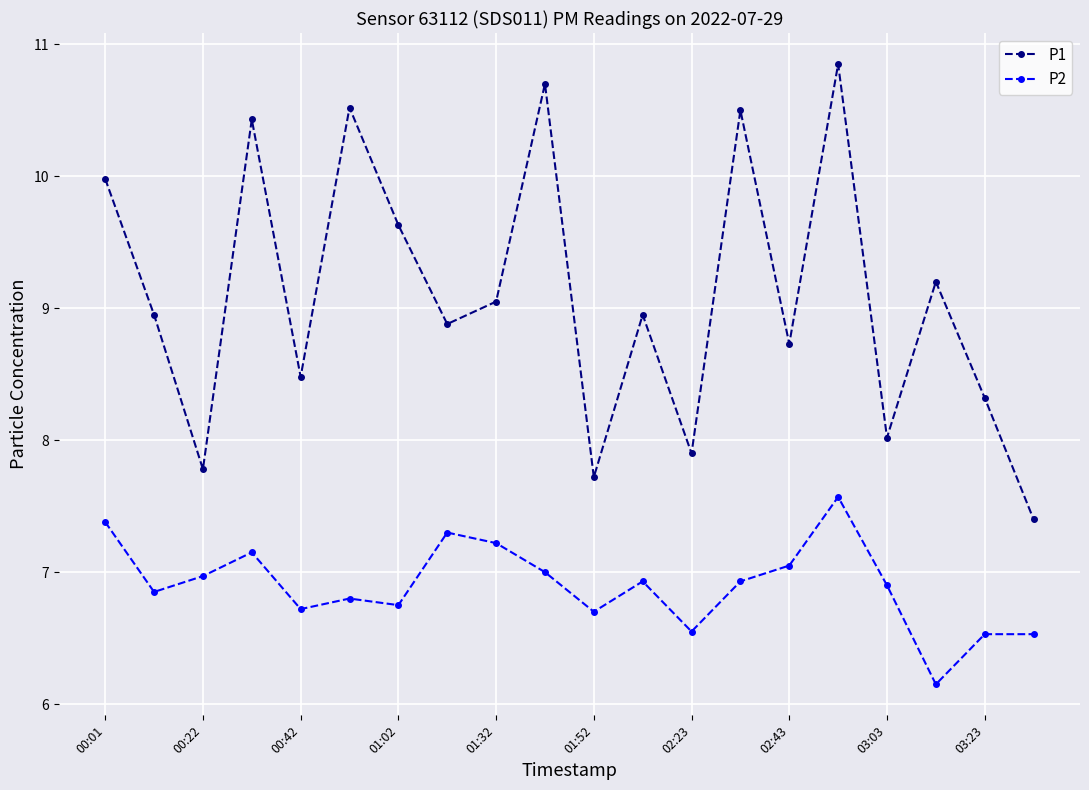

Count the number of data series in this chart.

2